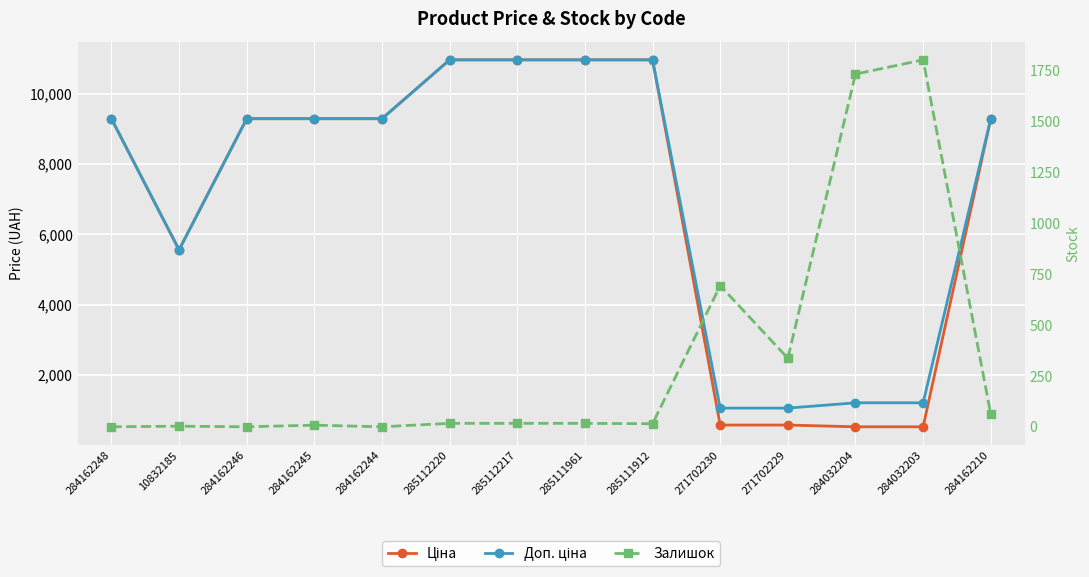

Which series has the largest total across all categories?

Доп. ціна